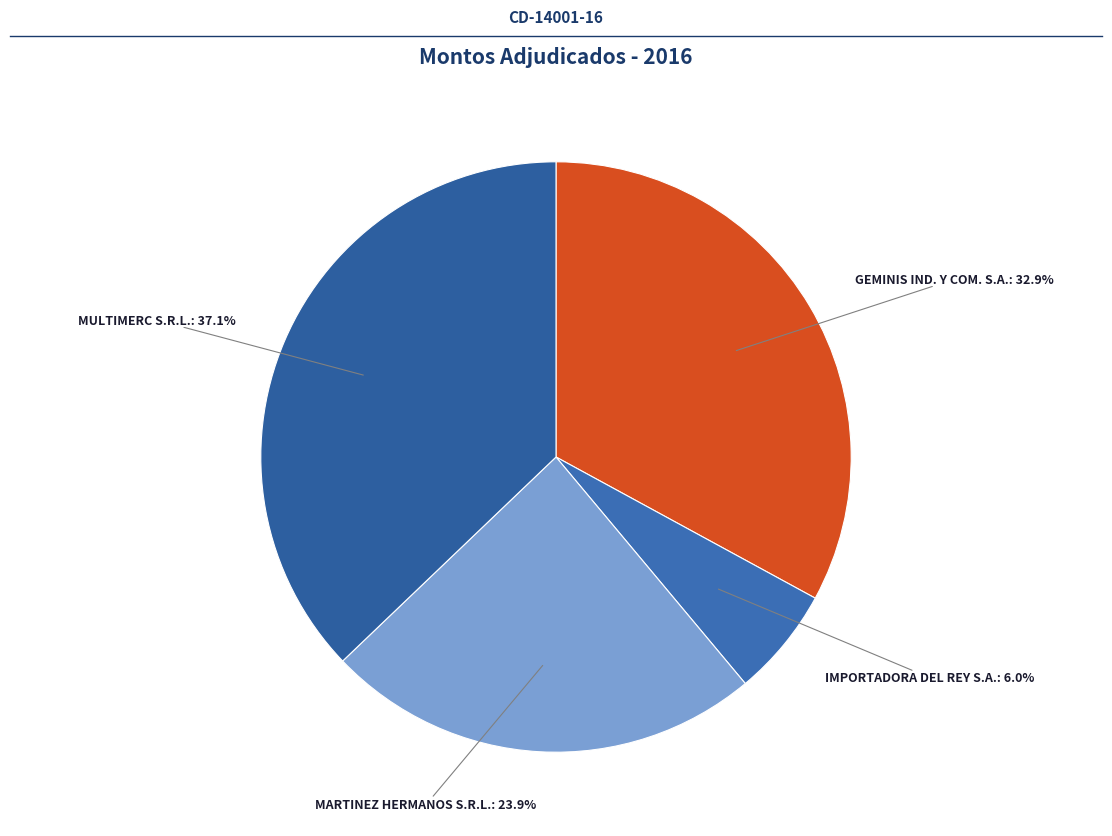

To the nearest percent, what percentage of the pie is MULTIMERC S.R.L.?

37%